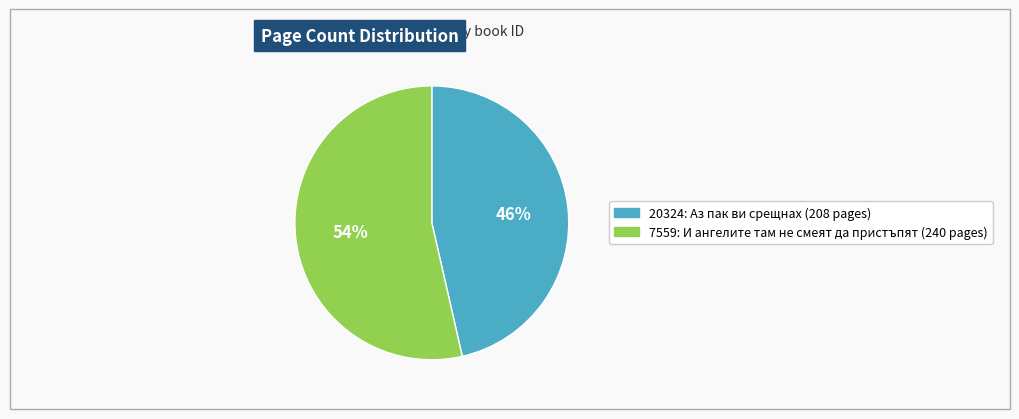

How many segments does this pie chart have?

2